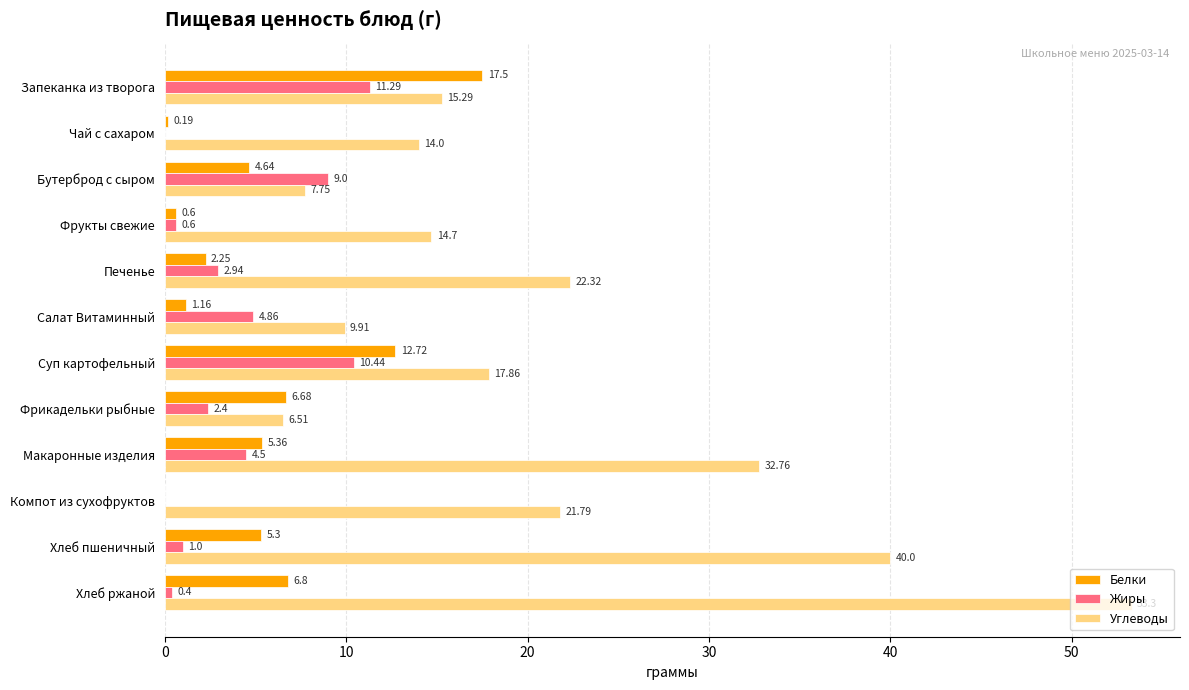

Is the value of Белки at Бутерброд с сыром greater than the value of Жиры at Салат Витаминный?

No